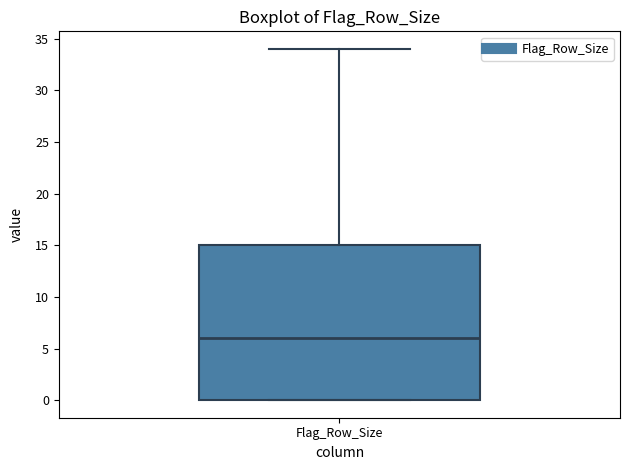

Transcribe this box plot: give where the median line is, the range the box spans, and where the two whiskers end, as read against the y-axis. The values are not printed on the chart, so give them approximately, as read against the axis.

median 6, box 0 to 15, whiskers 0 to 34